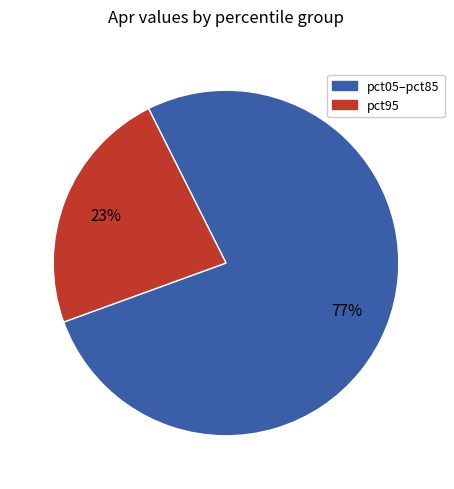

Is it true that pct95 is 23% of the pie?

True